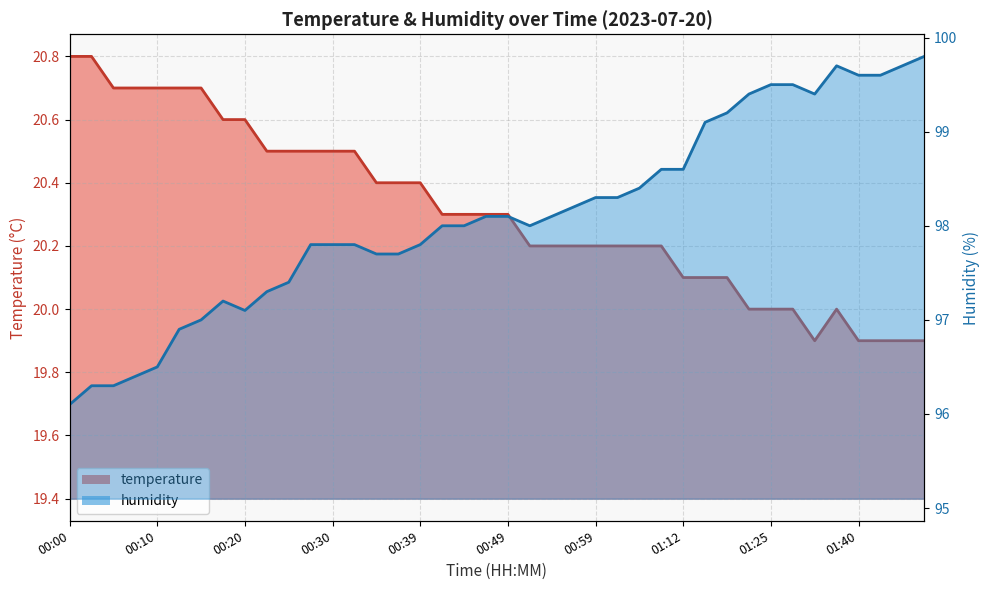

Which category has the highest value across all series?

01:48